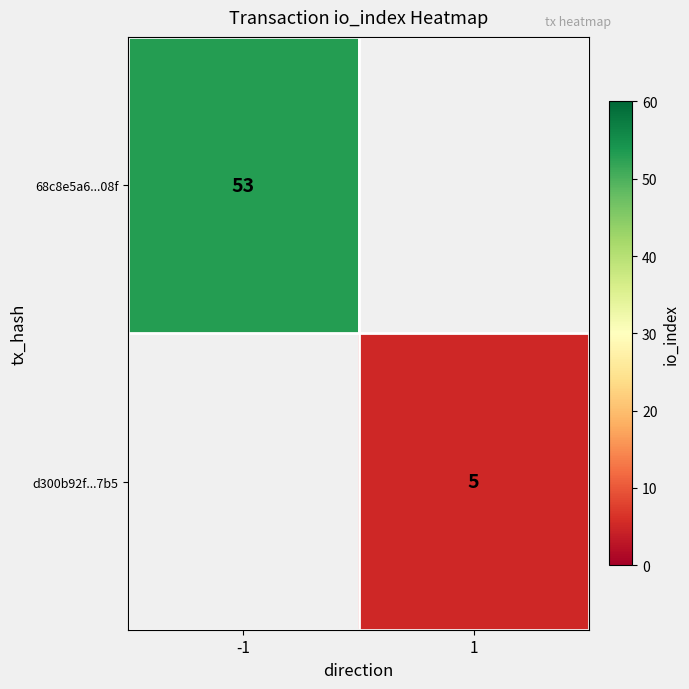

Which category has the highest value across all series?

-1